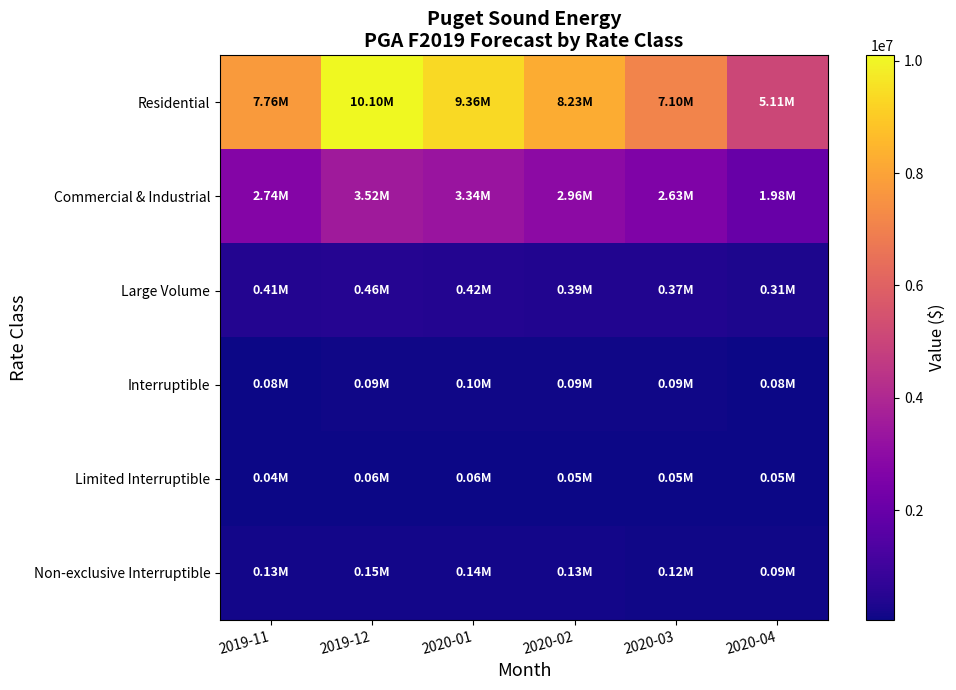

Reading right to left, list all the values displayed in this chart.

Residential: 2020-04=5106479.2	2020-03=7100370.4	2020-02=8227436.1	2020-01=9358484.8	2019-12=10097724.7	2019-11=7760228.2
Commercial & Industrial: 2020-04=1978517.0	2020-03=2632128.2	2020-02=2962203.2	2020-01=3338837.0	2019-12=3517389.8	2019-11=2744339.6
Large Volume: 2020-04=309504.4	2020-03=367028.3	2020-02=392635.4	2020-01=424806.9	2019-12=455186.3	2019-11=405527.2
Interruptible: 2020-04=75503.2	2020-03=86551.0	2020-02=93884.6	2020-01=99882.3	2019-12=92549.6	2019-11=79470.7
Limited Interruptible: 2020-04=45726.4	2020-03=51157.5	2020-02=54893.8	2020-01=55639.1	2019-12=58877.2	2019-11=42656.4
Non-exclusive Interruptible: 2020-04=89768.0	2020-03=120148.7	2020-02=125841.0	2020-01=141157.2	2019-12=153660.4	2019-11=128313.6